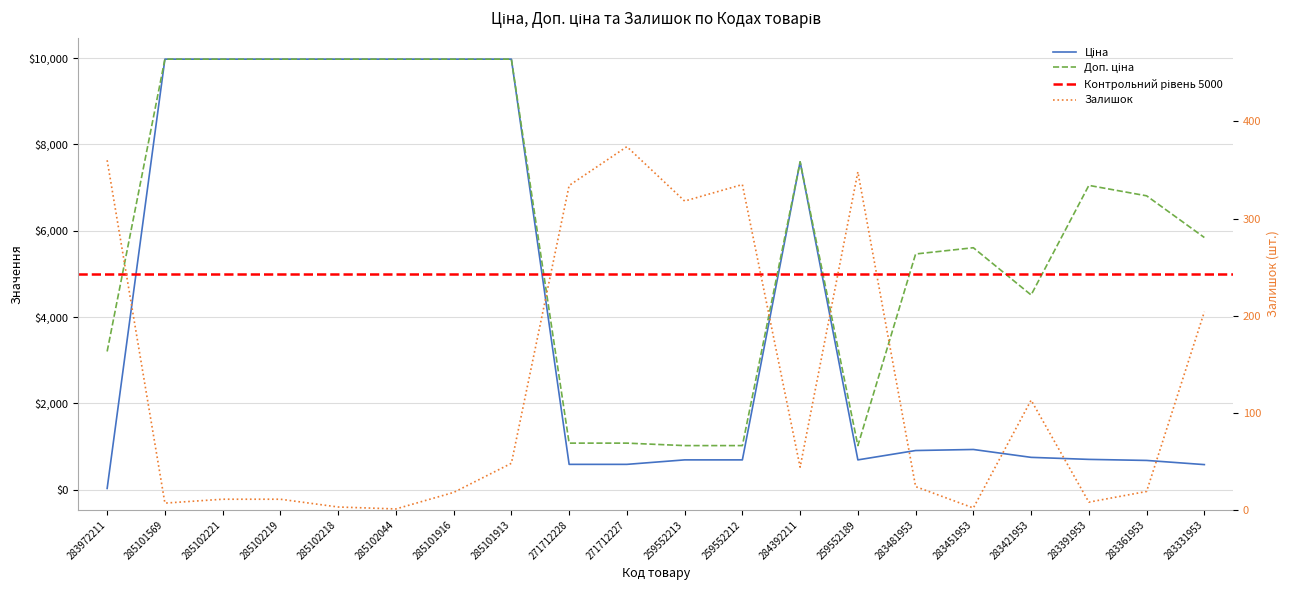

What position from the right is 285101569?

19